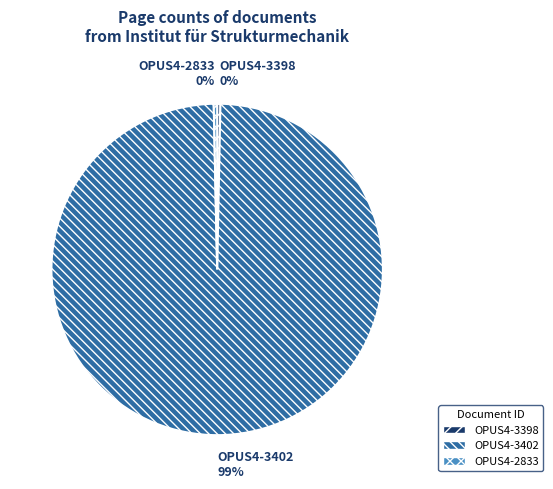

Which category has the biggest portion of the pie?

OPUS4-3402